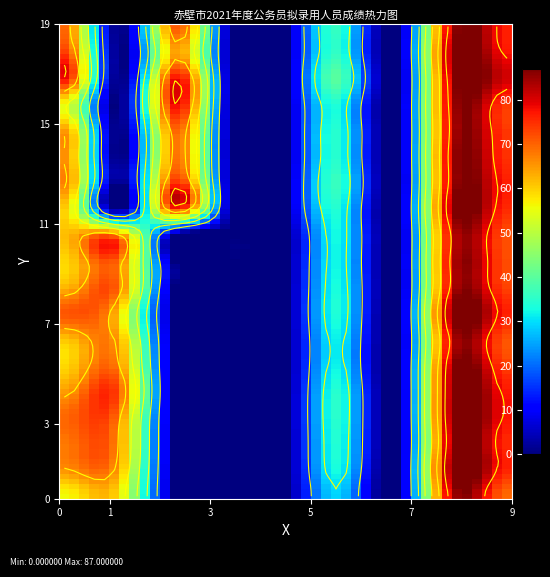

Where is 赤壁市乡镇街道_办公室综合岗1 nearest to the value 42?

5